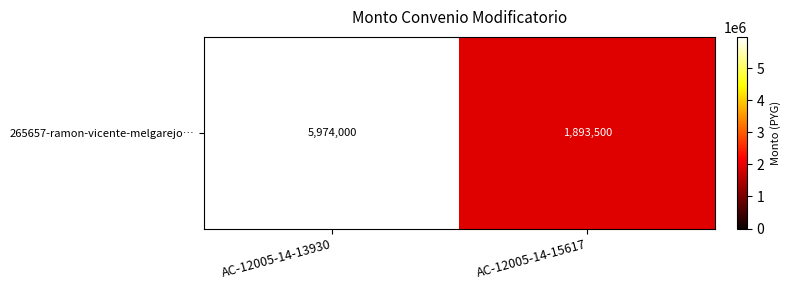

Reading left to right, what are all the values shown in this chart?

5974000	1893500